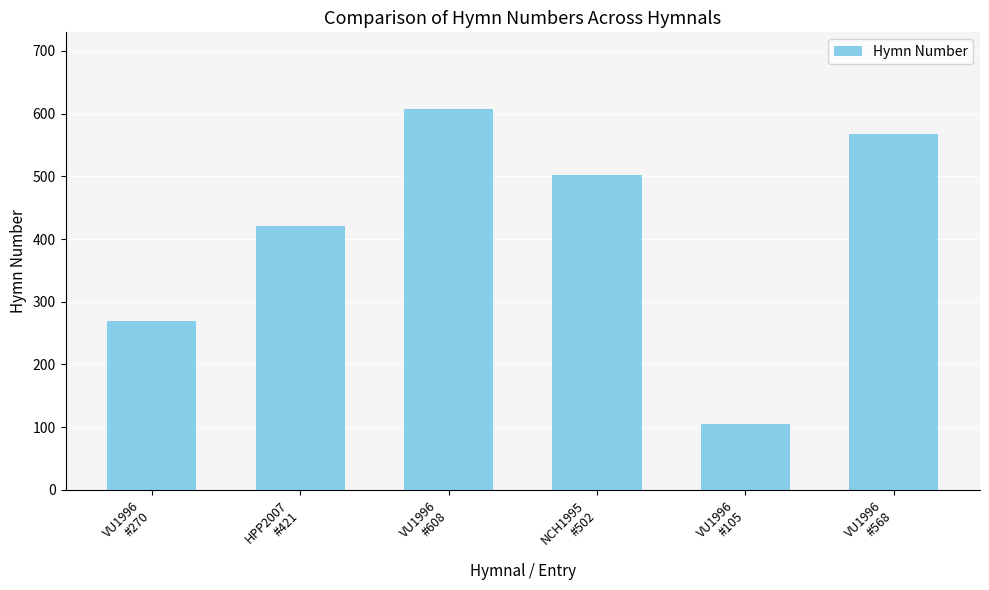

Does the chart contain stacked bars?

No